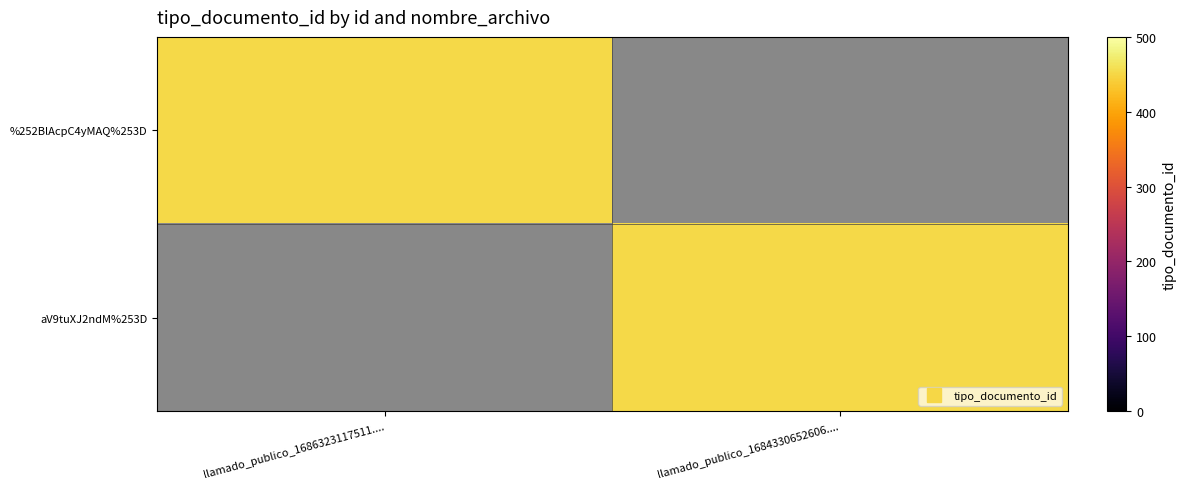

What is the spread (max minus min) of values at llamado_publico_1686323117511....?

452